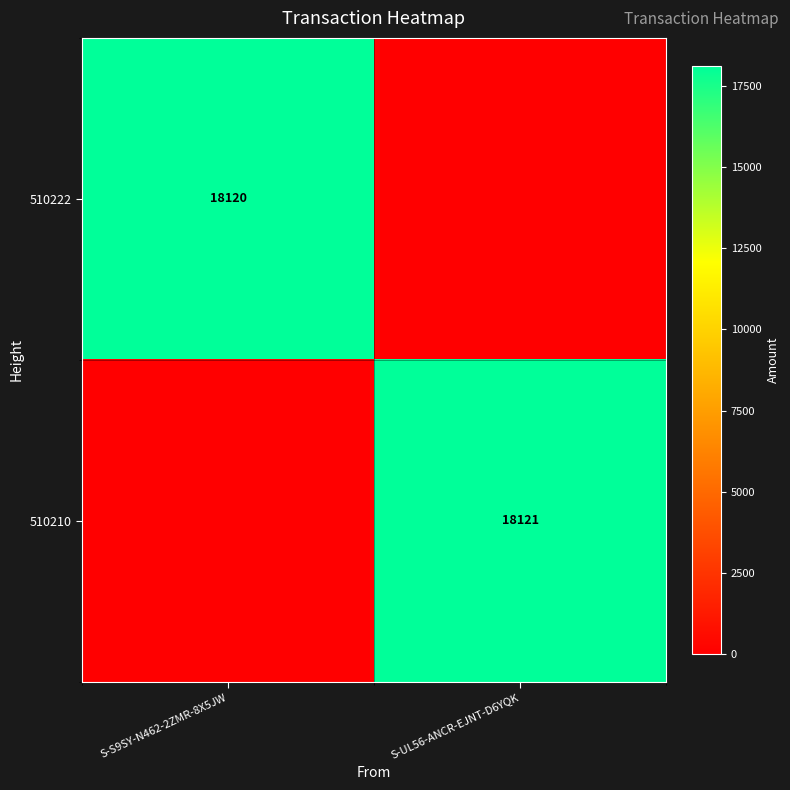

True or false: 510210 has a value of 6764 at S-UL56-ANCR-EJNT-D6YQK.

False